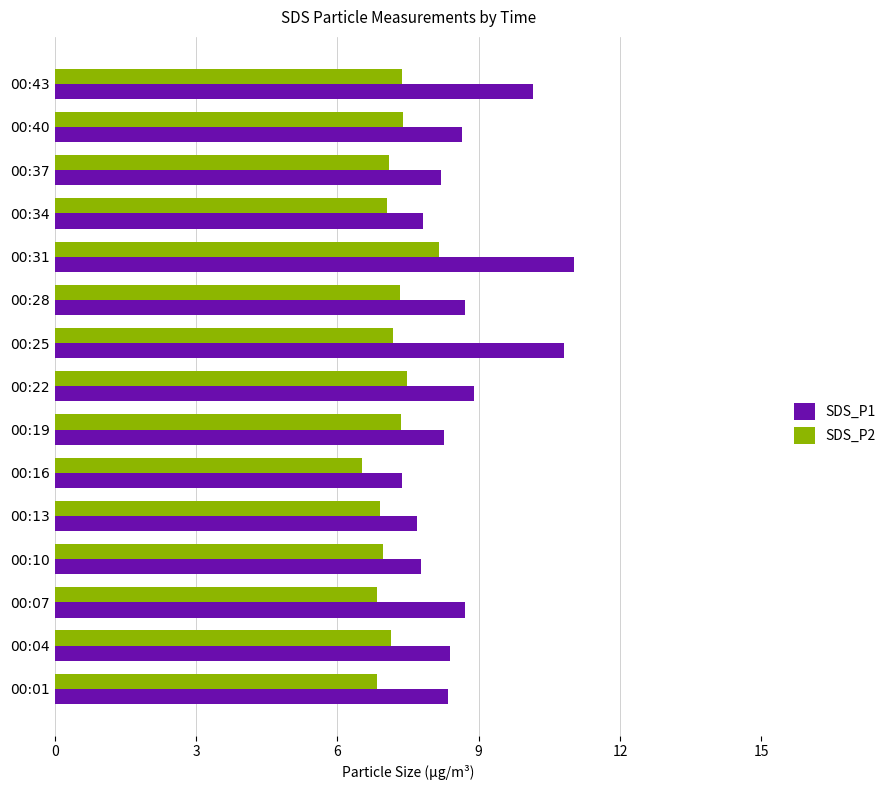

What is the spread (max minus min) of values at 00:22?

1.4